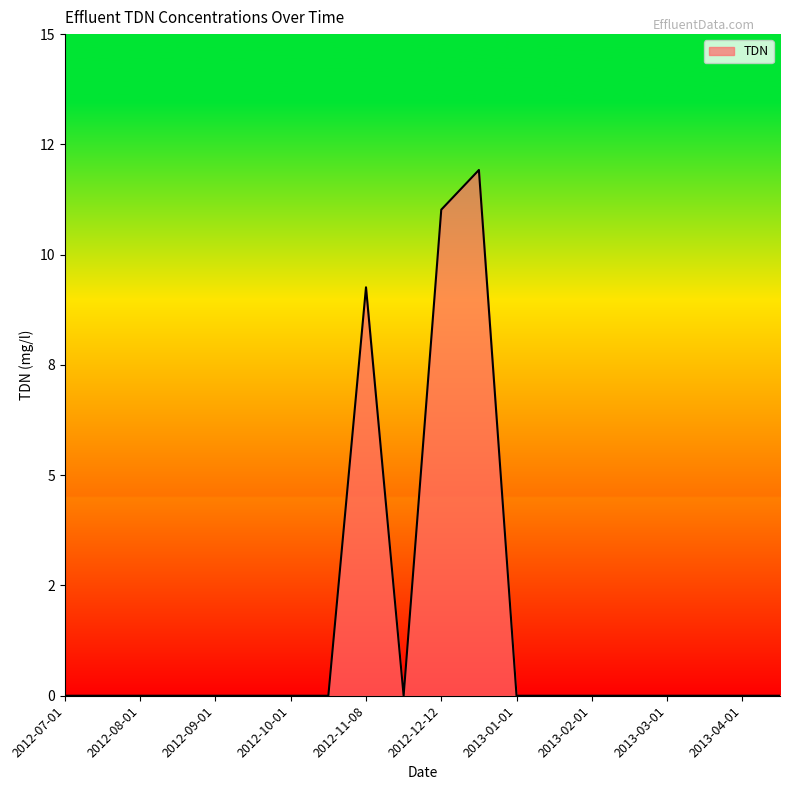

List the labels in order of value, smallest first.

2012-07-01, 2012-07-15, 2012-08-01, 2012-08-15, 2012-09-01, 2012-09-15, 2012-10-01, 2012-10-15, 2012-11-15, 2013-01-01, 2013-01-15, 2013-02-01, 2013-02-15, 2013-03-01, 2013-03-15, 2013-04-01, 2013-04-15, 2012-11-08, 2012-12-12, 2012-12-19